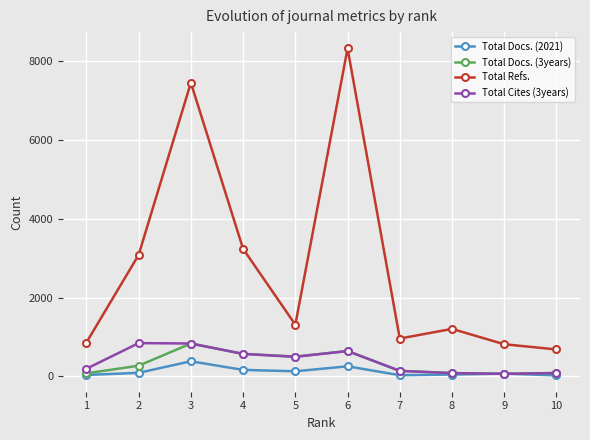

What is the total value across all series at 2?

4296